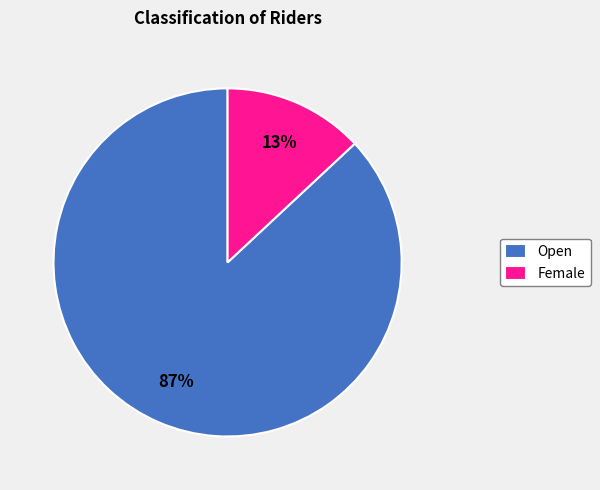

To the nearest percent, what percentage of the pie is Female?

13%